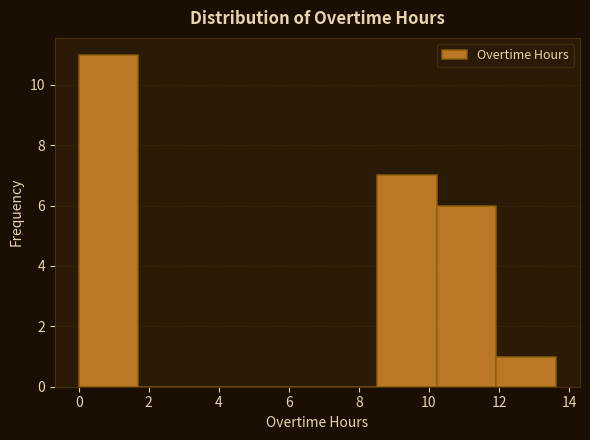

Reading left to right, transcribe this chart: for each bar, give the range it covers on the x-axis and its height. Neither the bar edges nor the heights are printed on the chart, so give them approximately, as read against the axes.

0.0 to 1.8: 11
1.8 to 3.4: 0
3.4 to 5.2: 0
5.2 to 6.8: 0
6.8 to 8.6: 0
8.6 to 10.2: 7
10.2 to 12.0: 6
12.0 to 13.6: 1